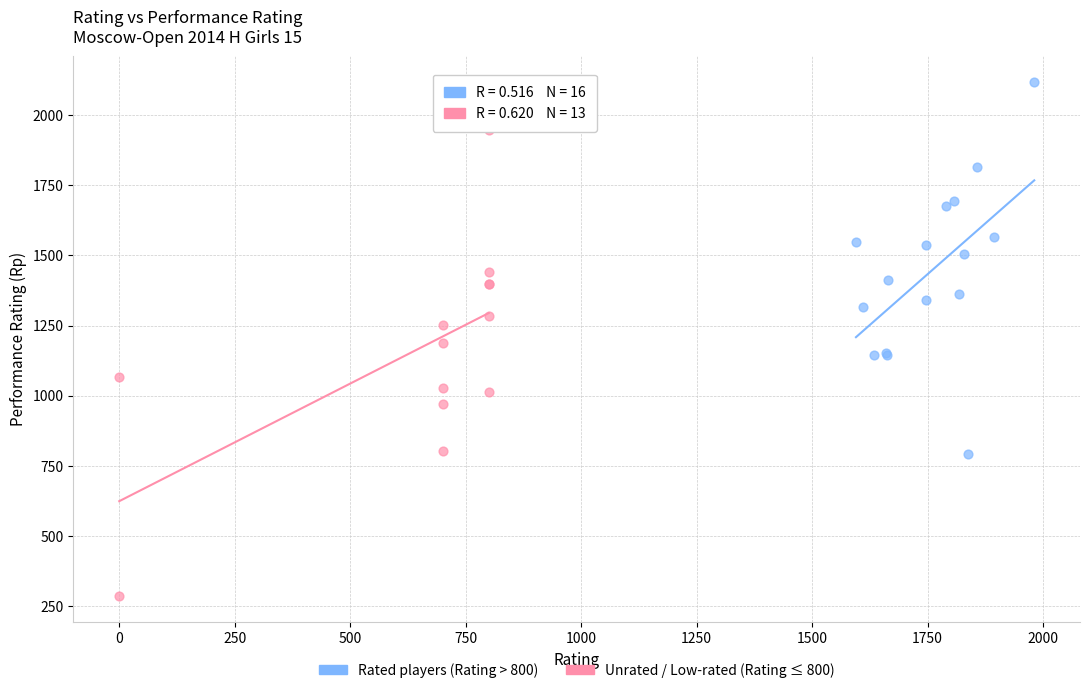

What are all the series names shown in the legend?

Rated players (Rating > 800), Unrated / Low-rated (Rating ≤ 800)